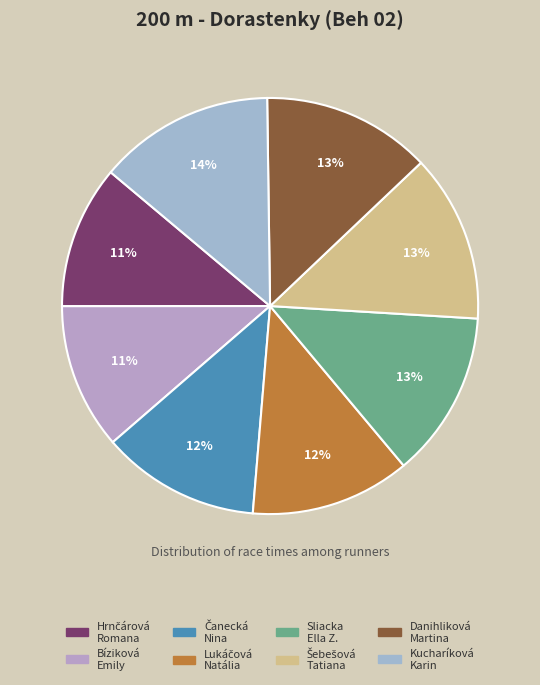

Is there a majority slice in this chart?

No